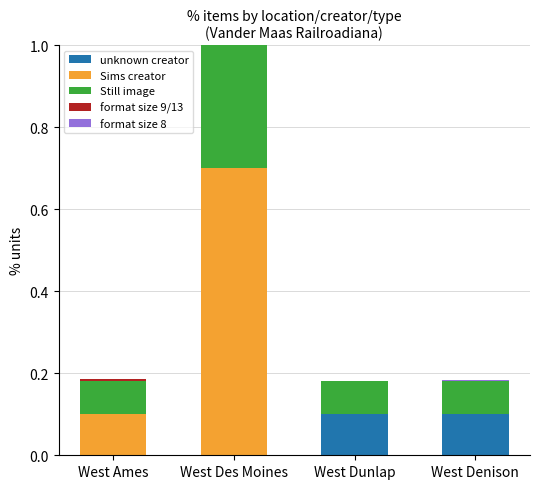

Which series has the widest spread of values?

Sims creator